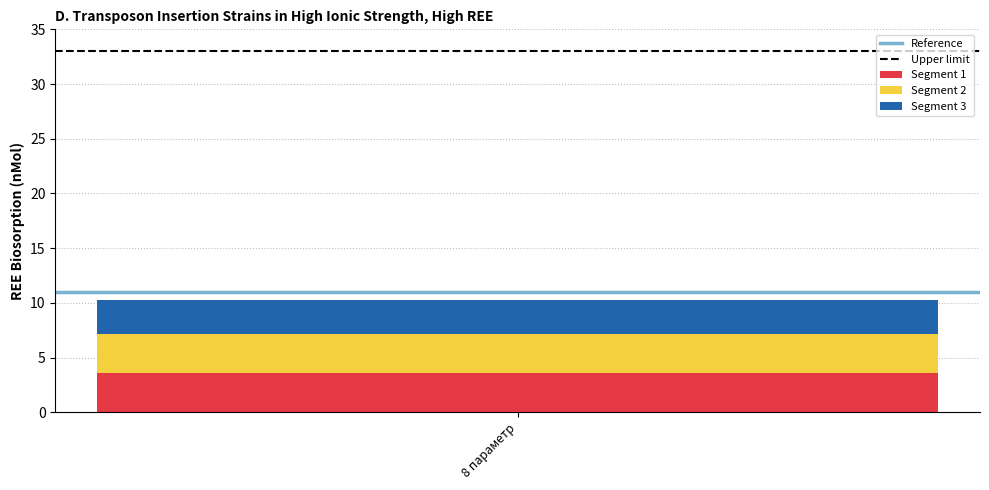

List the labels in order of Segment 1 value, largest first.

8 параметр